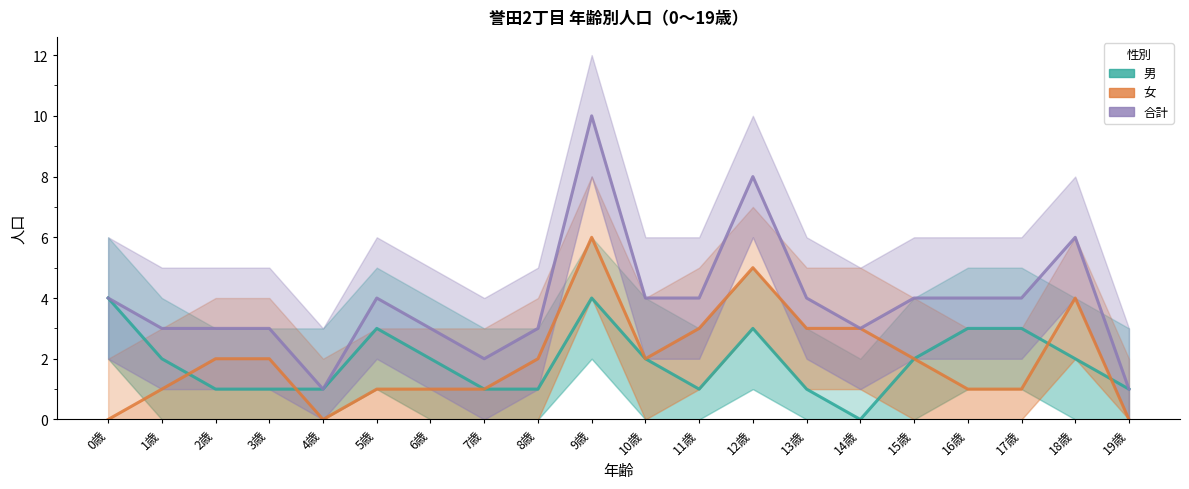

At which label does 男 first exceed 2?

0歳